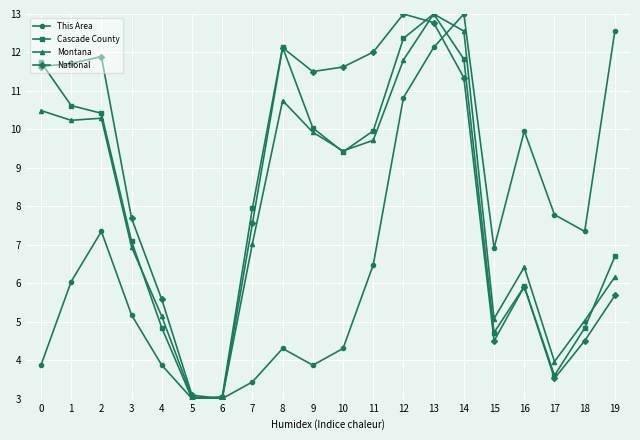

How many data points in Montana are less than 9?

10